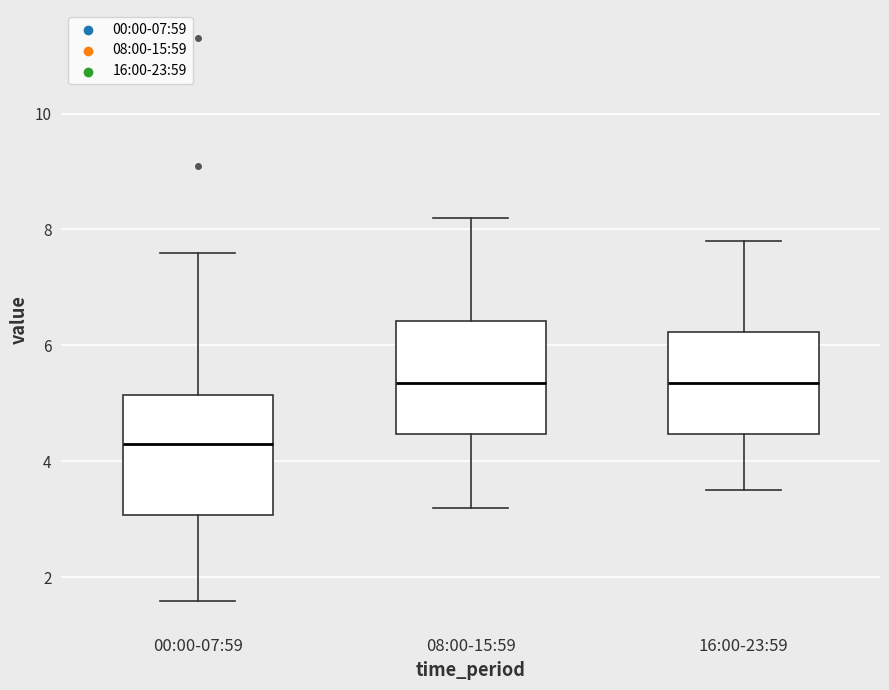

Where does the upper whisker of the box for 00:00-07:59 end on the y-axis? The values are not printed on the chart, so give them approximately, as read against the axis.

7.6